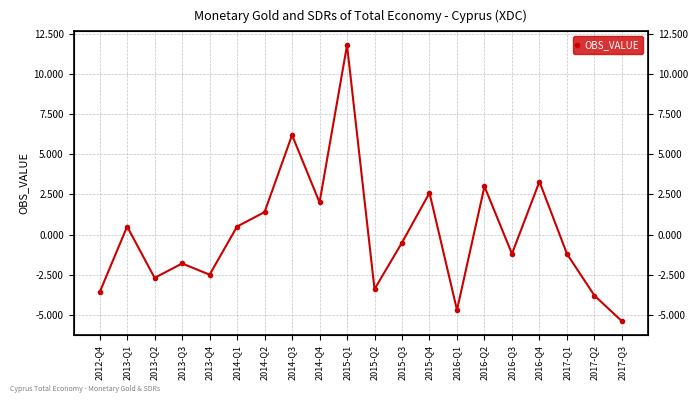

Where does the data first go above 0?

2013-Q1